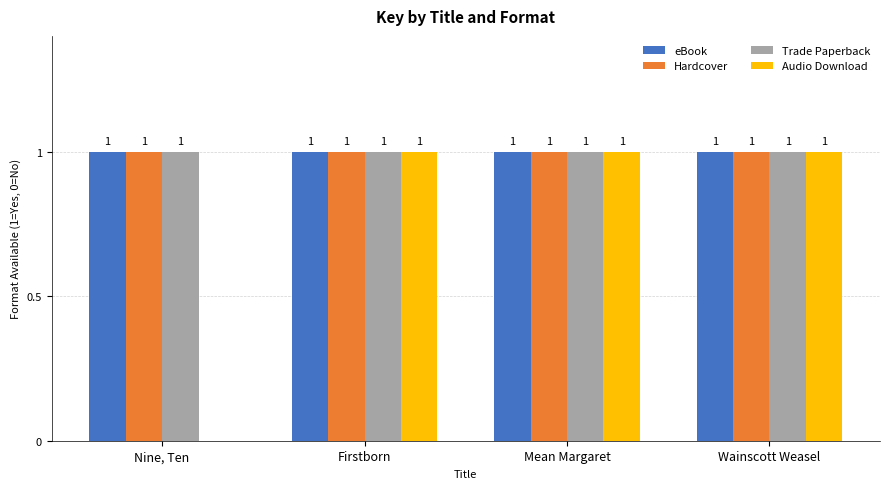

Reading right to left, what are all the values shown in this chart?

eBook: Wainscott Weasel=1	Mean Margaret=1	Firstborn=1	Nine, Ten=1
Hardcover: Wainscott Weasel=1	Mean Margaret=1	Firstborn=1	Nine, Ten=1
Trade Paperback: Wainscott Weasel=1	Mean Margaret=1	Firstborn=1	Nine, Ten=1
Audio Download: Wainscott Weasel=1	Mean Margaret=1	Firstborn=1	Nine, Ten=0